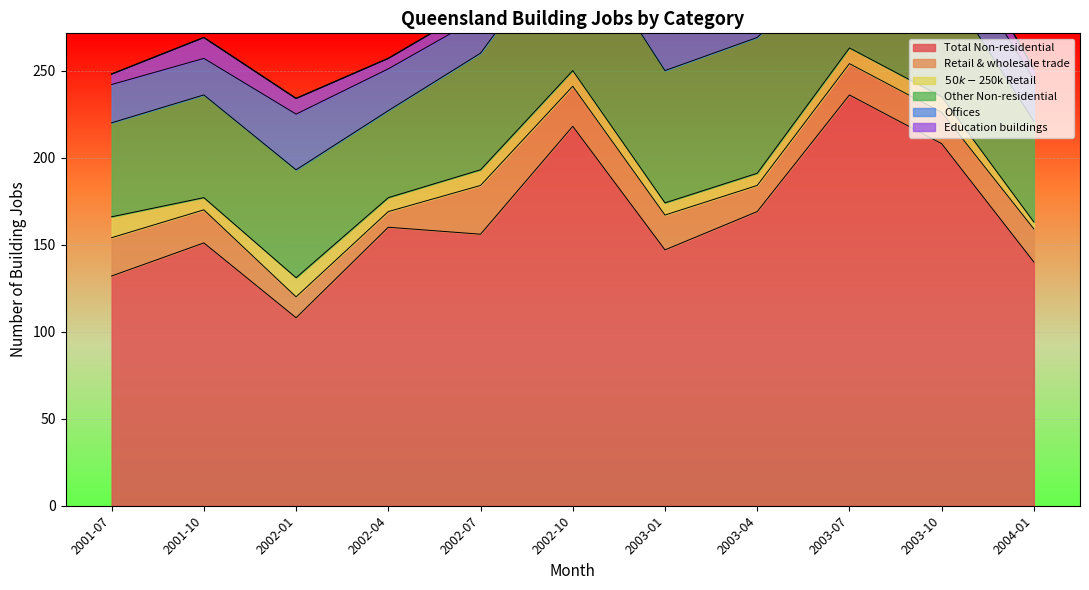

What is the value of the Retail & wholesale trade point at the 6th from the left?

23